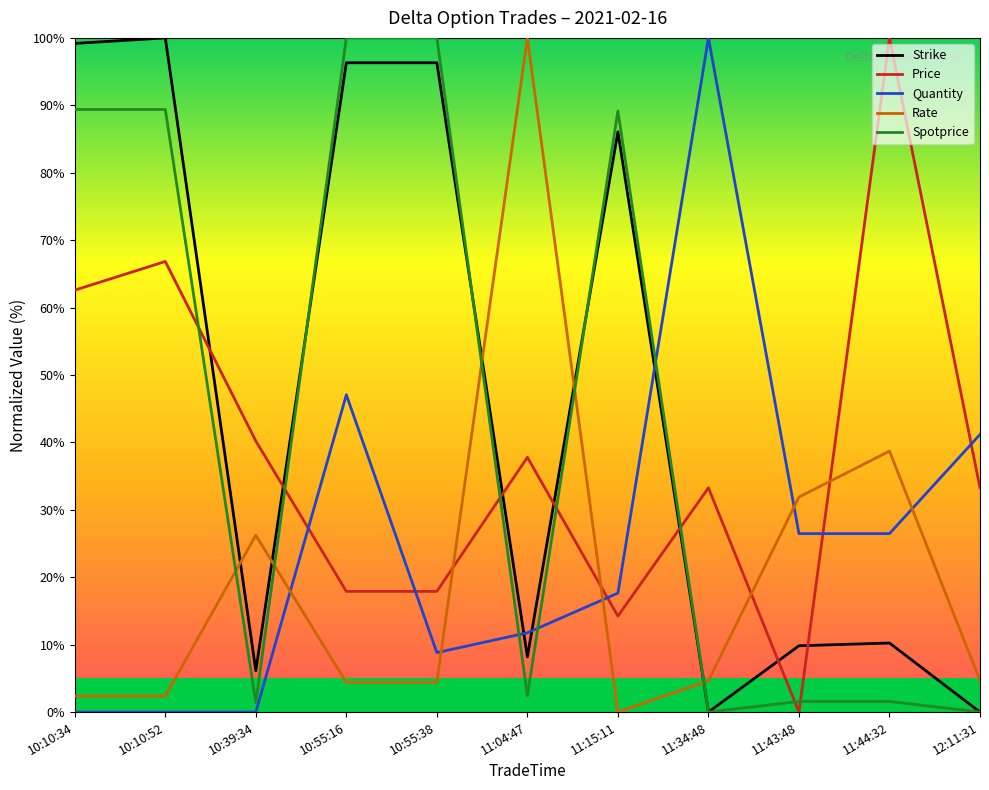

What position from the left is 11:34:48?

8